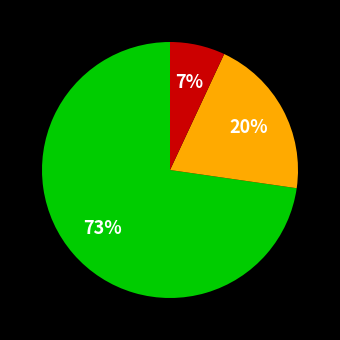

To the nearest percent, what is the difference between the largest and smallest slice percentages?

66%